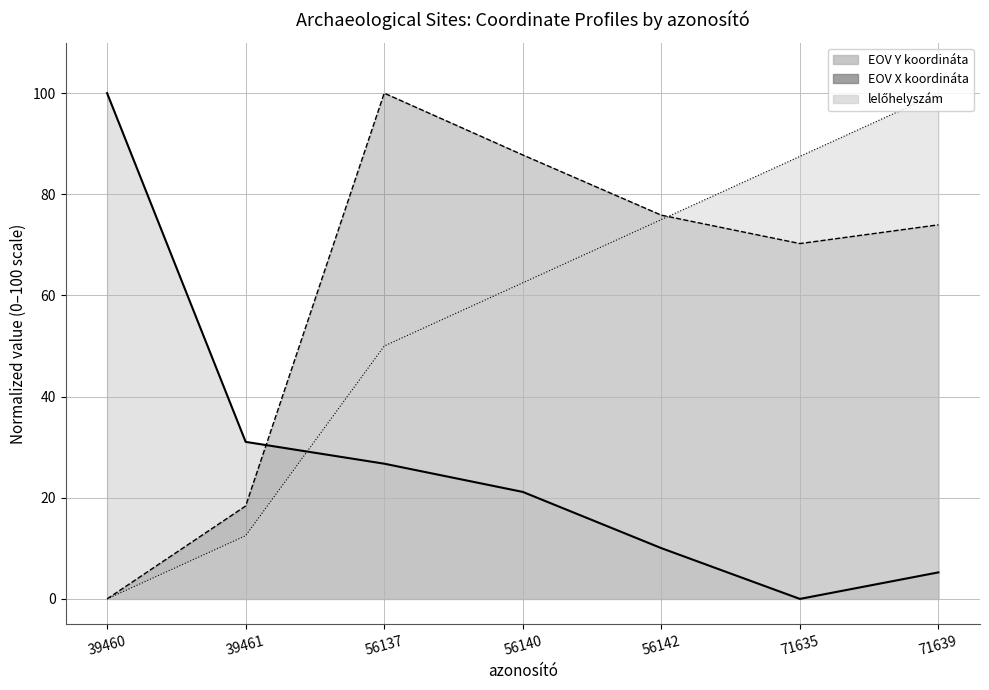

What is the average value of the EOV X koordináta series?

60.9